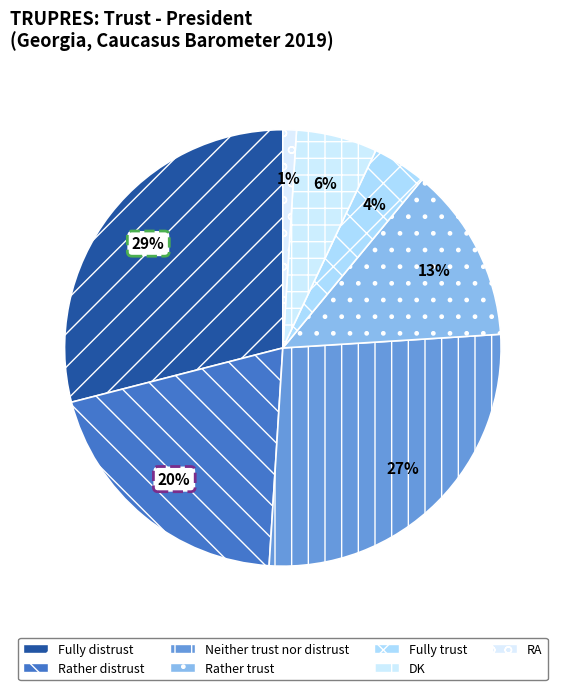

Is it true that Rather distrust is 33% of the pie?

False